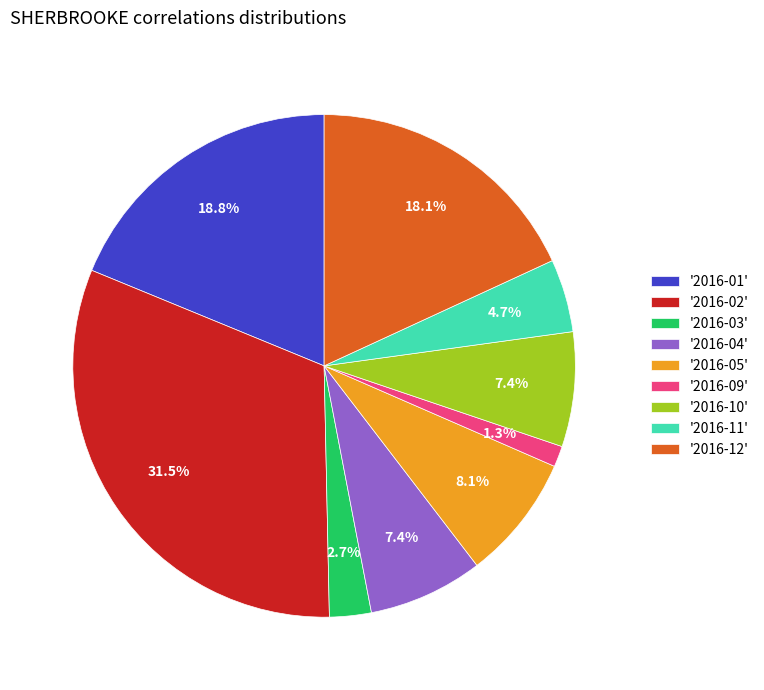

Between '2016-05' and '2016-12', which is larger?

'2016-12'